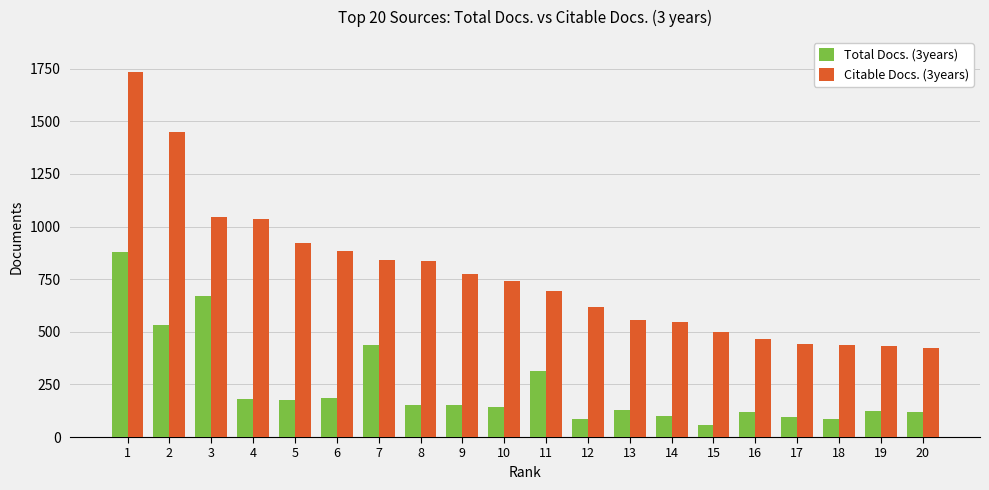

Are the bars grouped side by side (vs. stacked)?

Yes